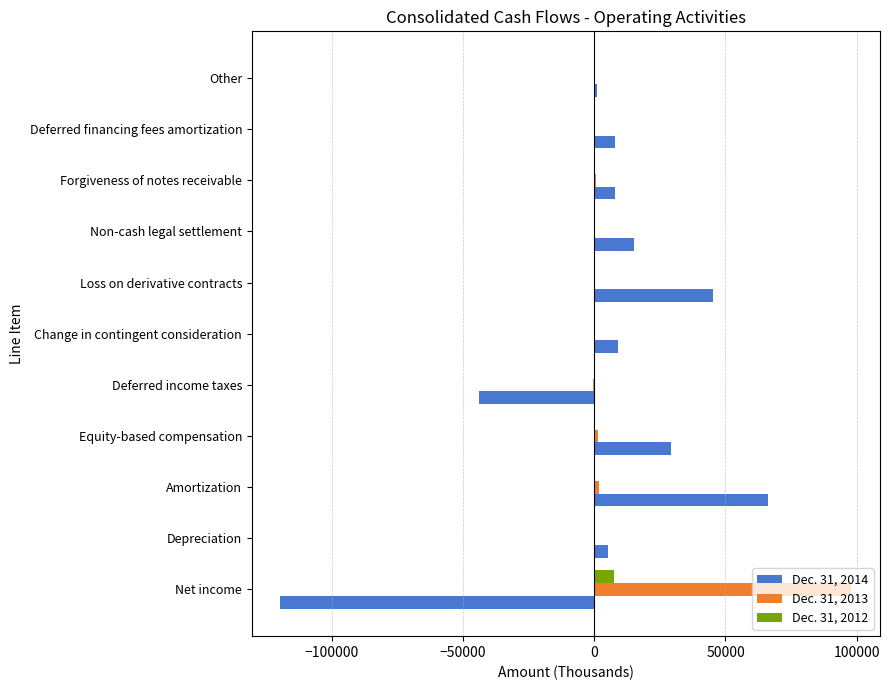

Count the number of data series in this chart.

3